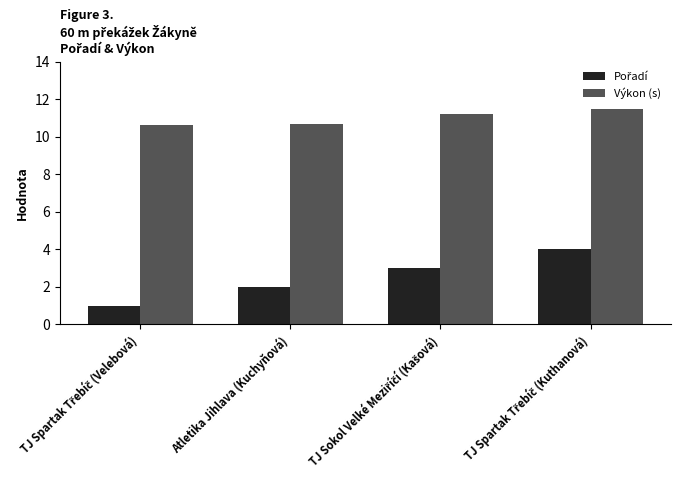

What is the sum of all Výkon (s) values?

44.0